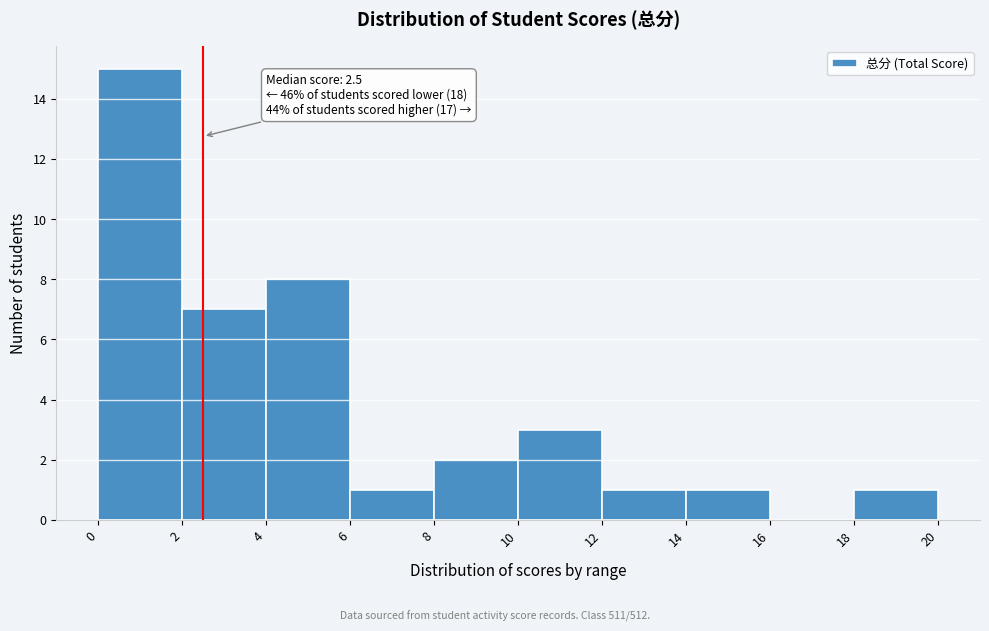

Over which range of the x-axis is the bar tallest?

0 to 2